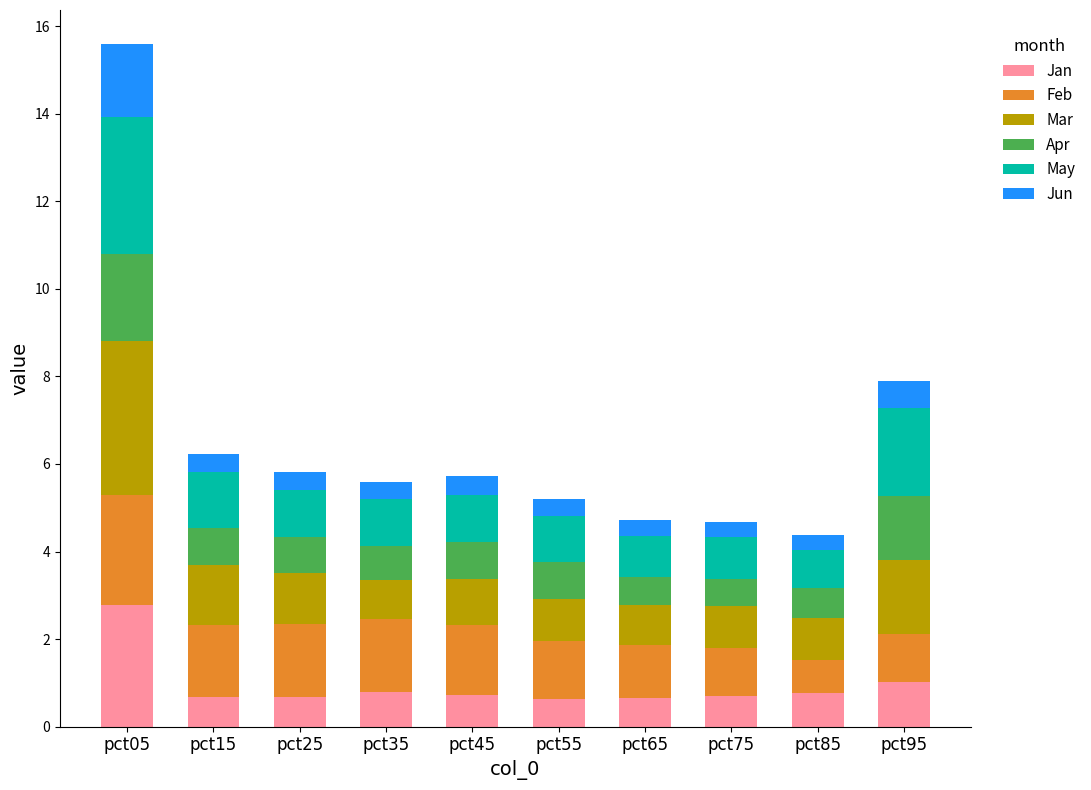

What is the total value across all series at pct25?

5.8